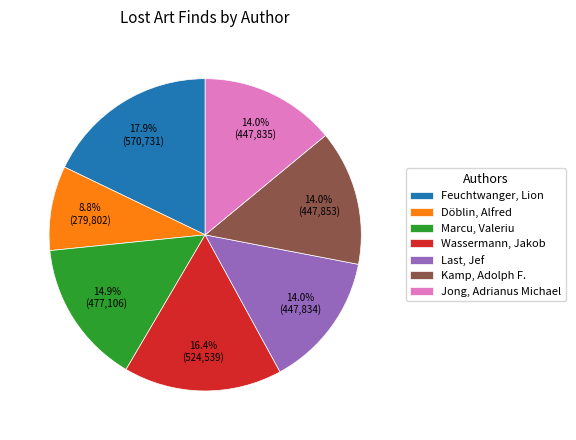

Approximately how many times larger is the value at Kamp, Adolph F. compared to Jong, Adrianus Michael?

1.0